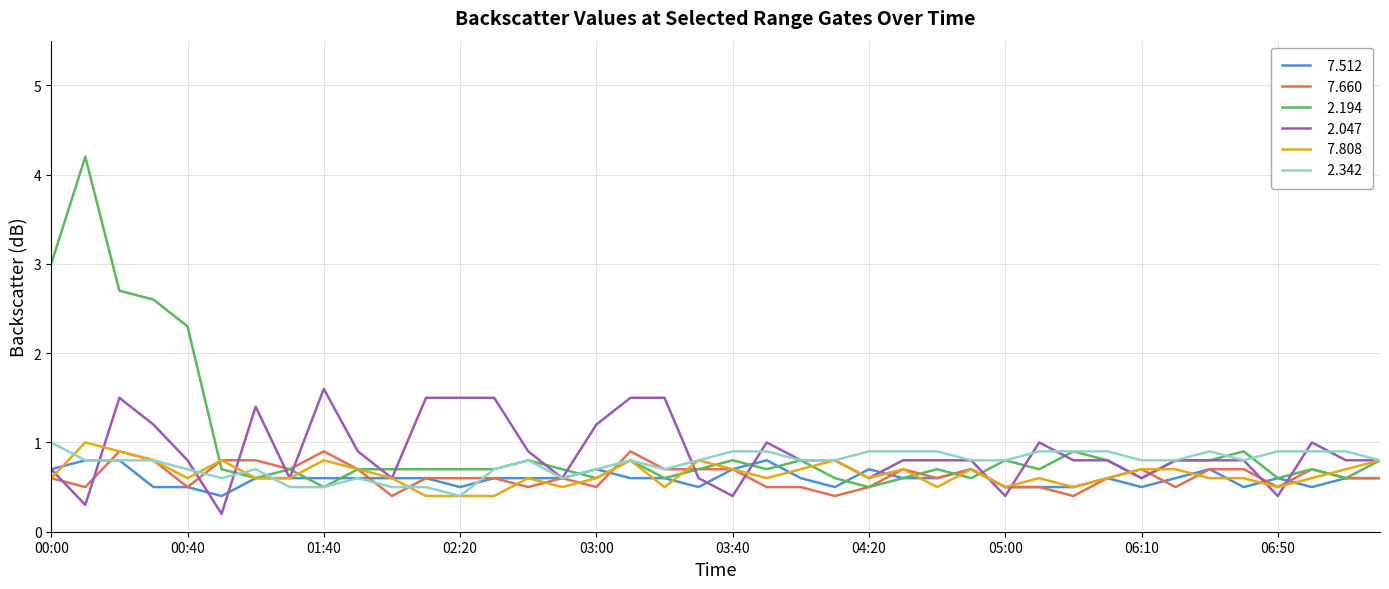

What is the maximum value shown in the chart?

4.2